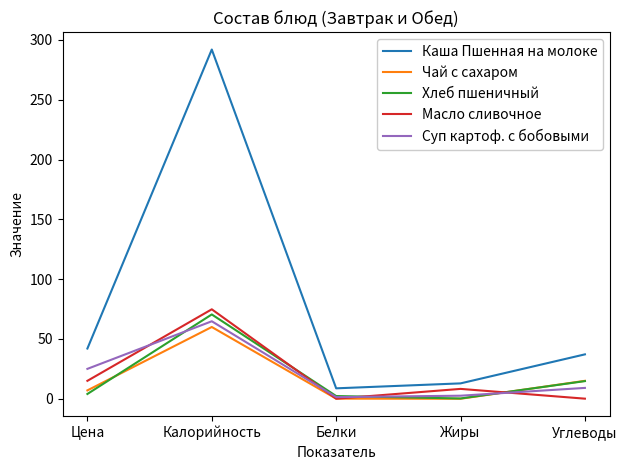

Does the chart display data point markers on the line(s)?

No